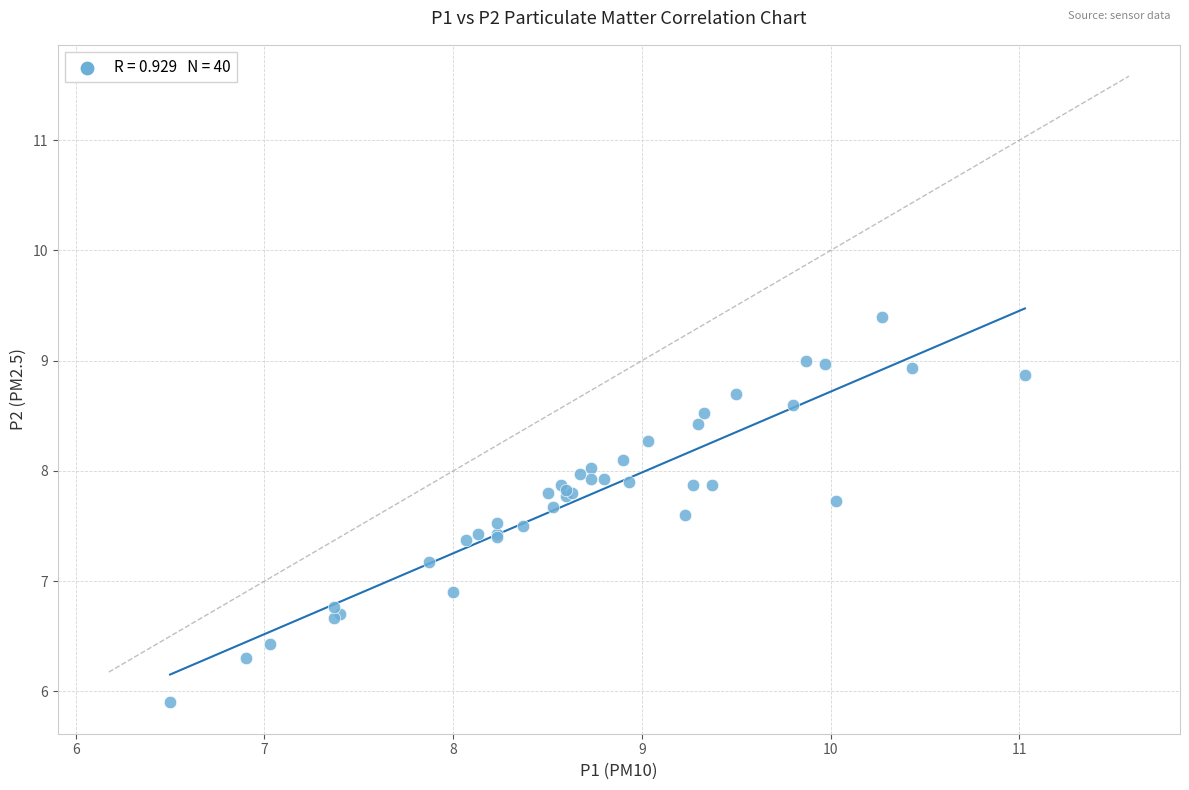

What Y value in the scatter plot is closest to 7?

6.9